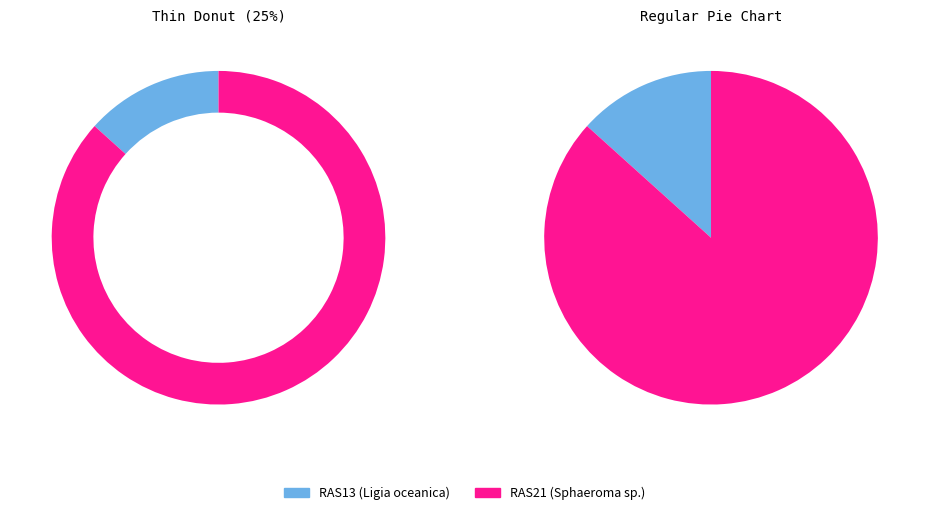

Is there any slice that represents more than half of the pie?

Yes